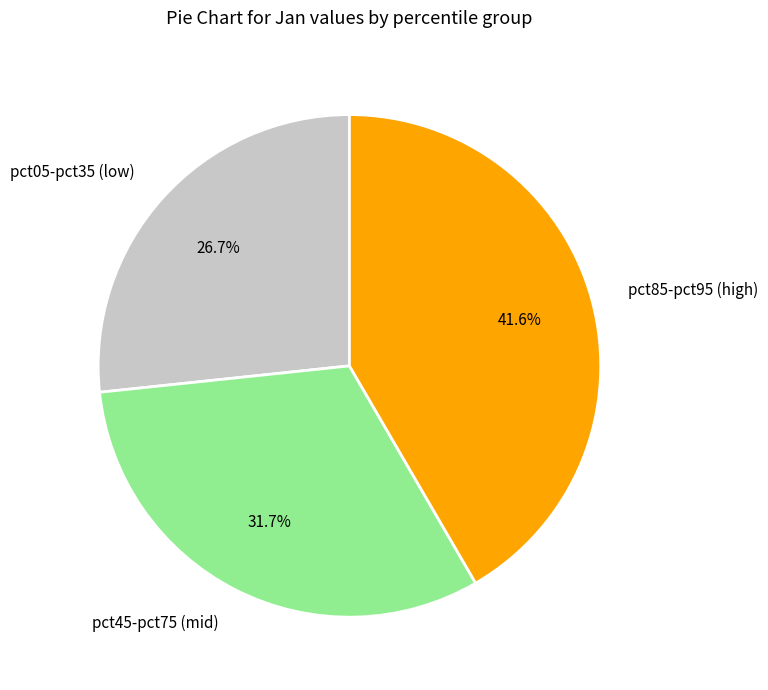

To the nearest percent, what is the difference between the largest and smallest slice percentages?

15%